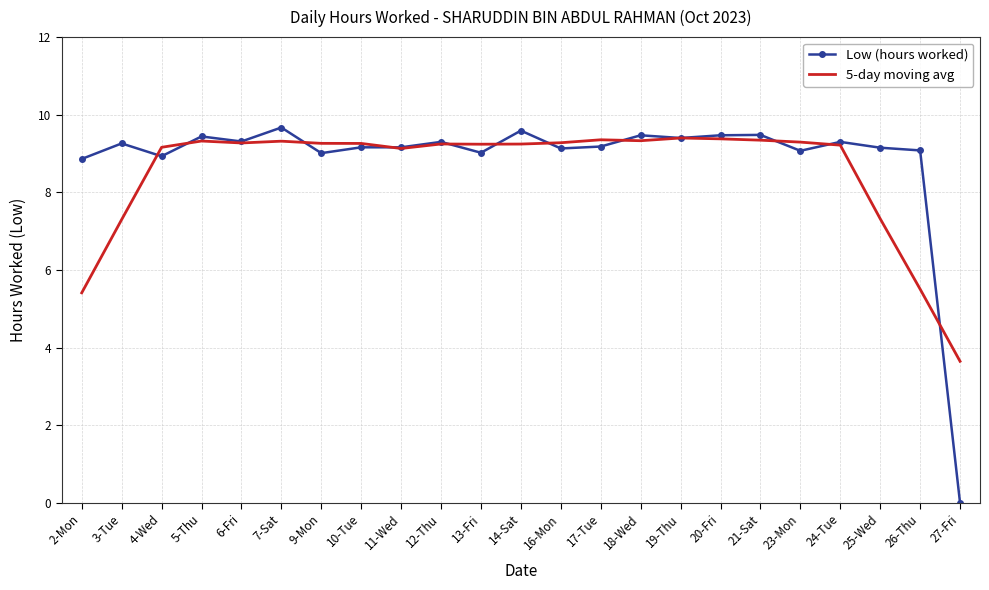

At how many categories does at least one series exceed 9?

21